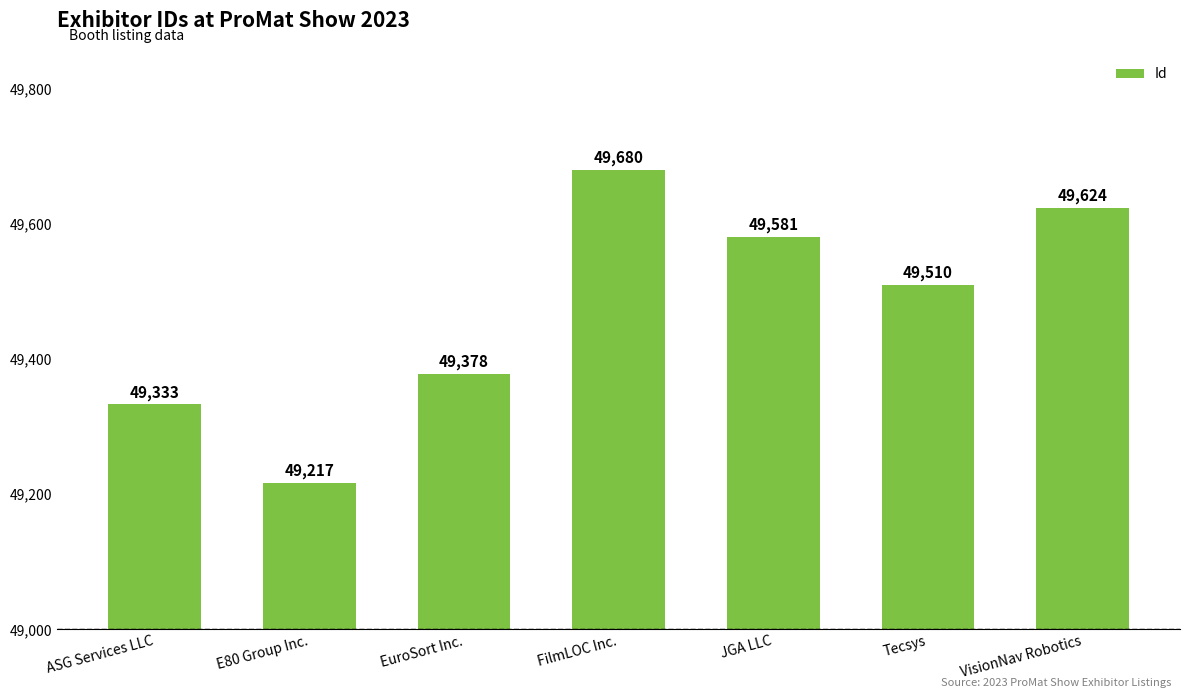

The chart shows a value of 23333 at Tecsys. True or false?

False